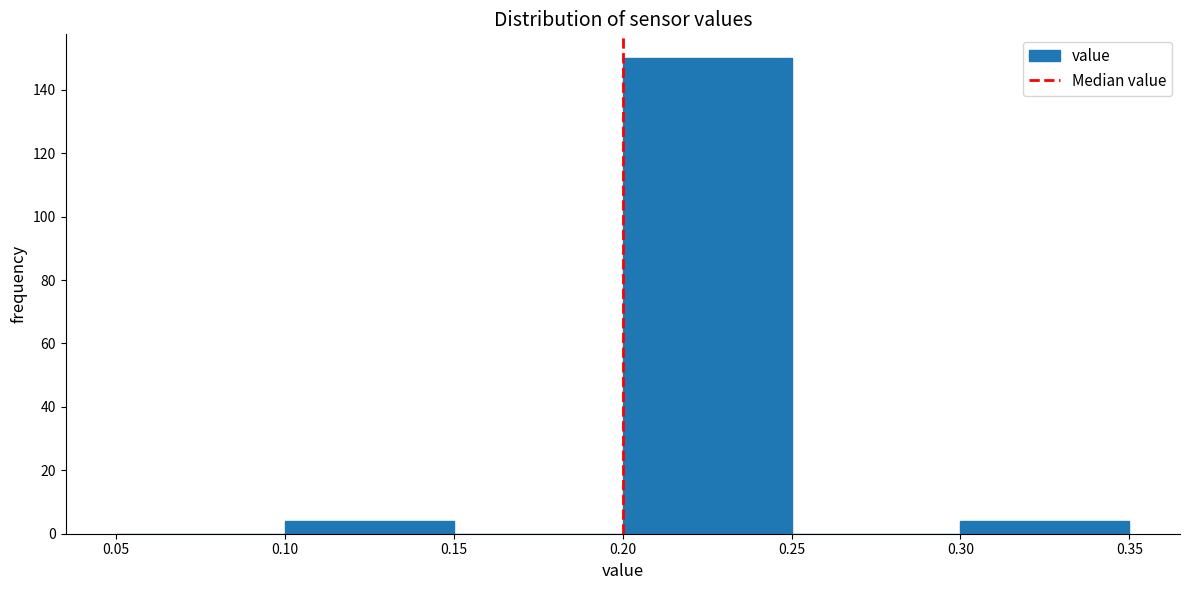

What is the height of the bar covering 0.30 to 0.35 on the x-axis? The values are not printed on the chart, so give them approximately, as read against the axis.

4